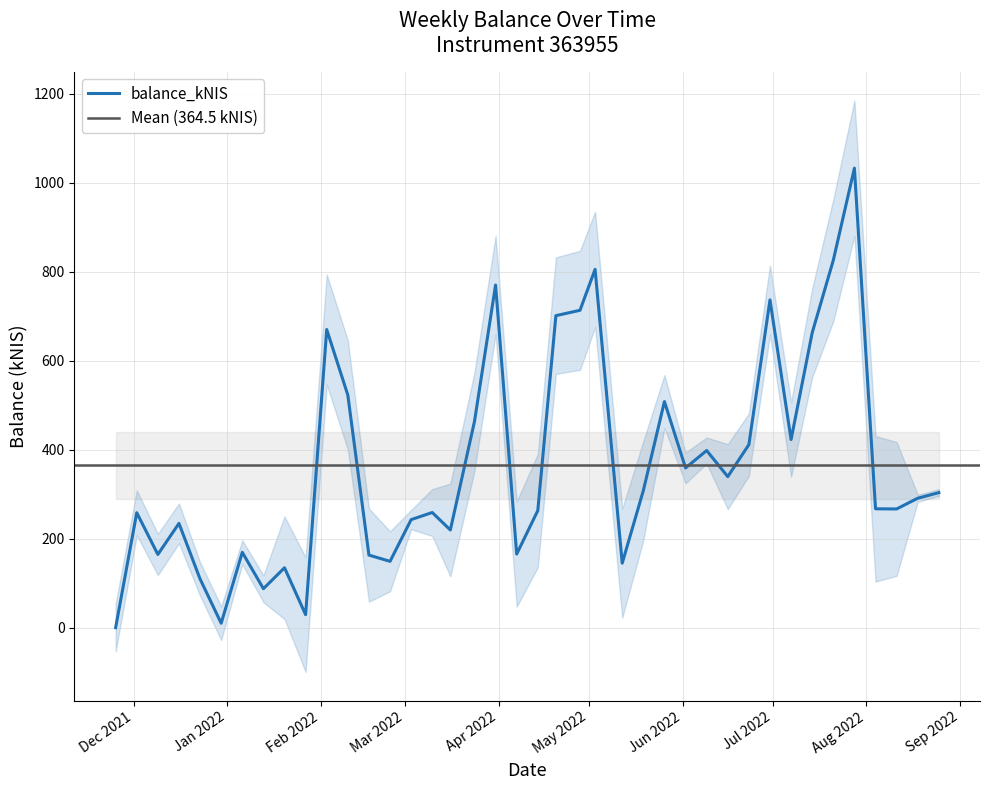

What is the average value?

364.5